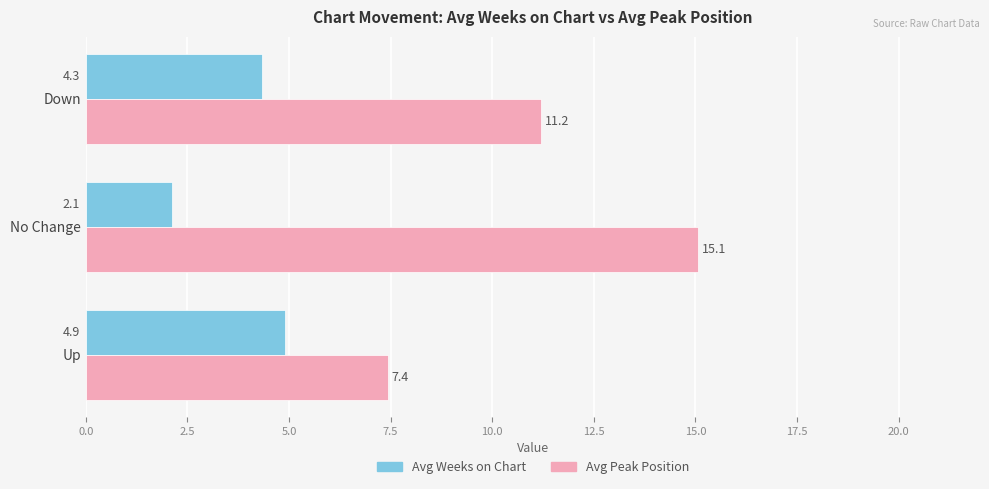

At which label is Avg Weeks on Chart closest to 3?

No Change